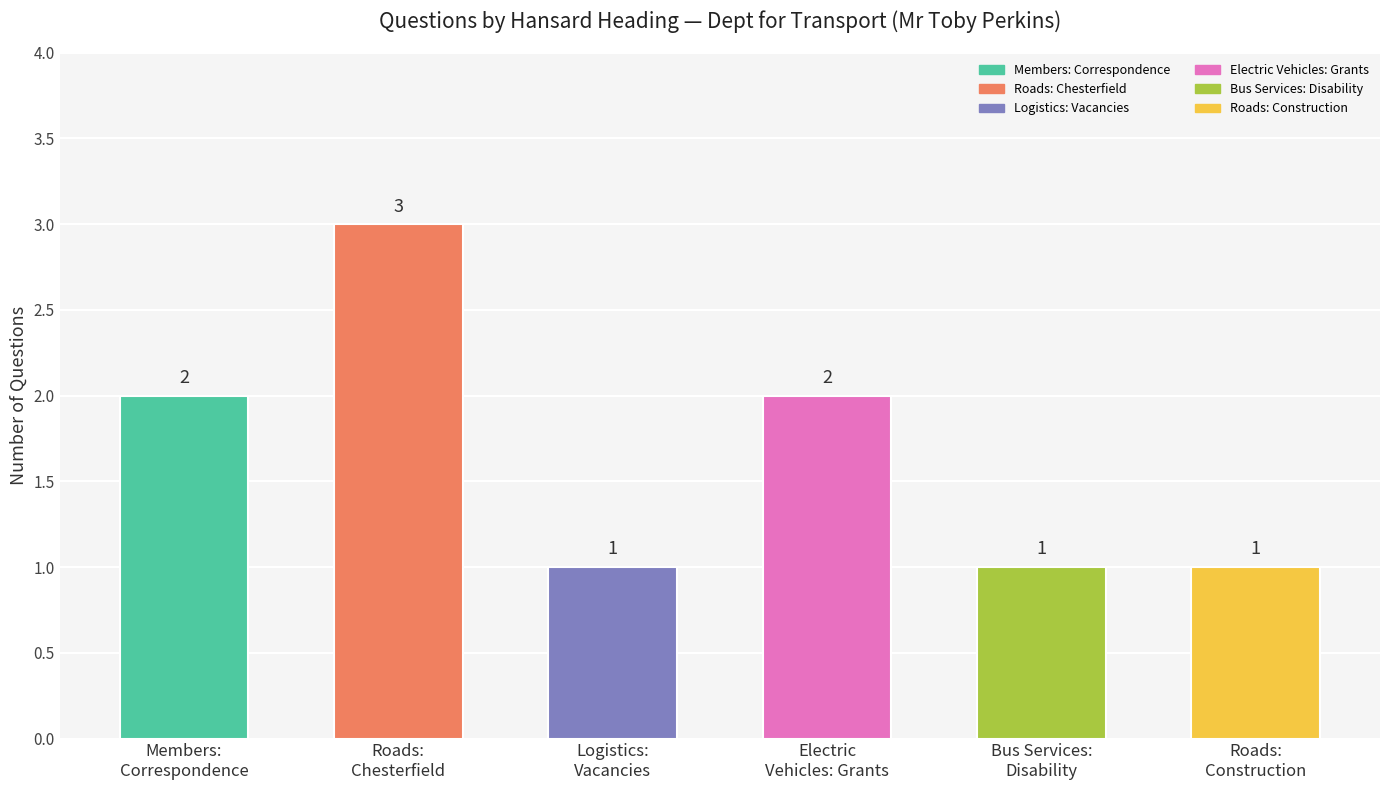

What is the greatest value displayed?

3